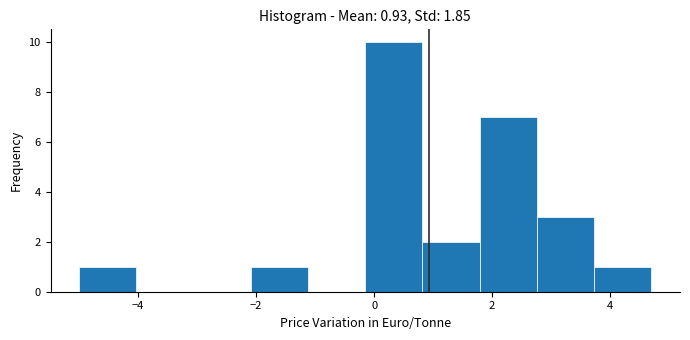

Which range on the x-axis has the tallest bar?

-0.2 to 0.8